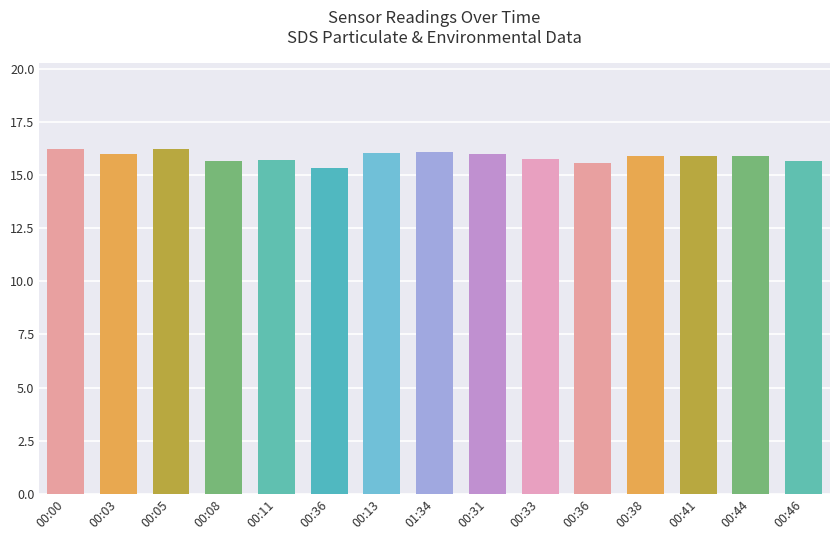

Reading left to right, what are all the values shown in this chart?

16.2	16.0	16.2	15.7	15.7	15.3	16.1	16.1	16.0	15.7	15.6	15.9	15.9	15.9	15.7